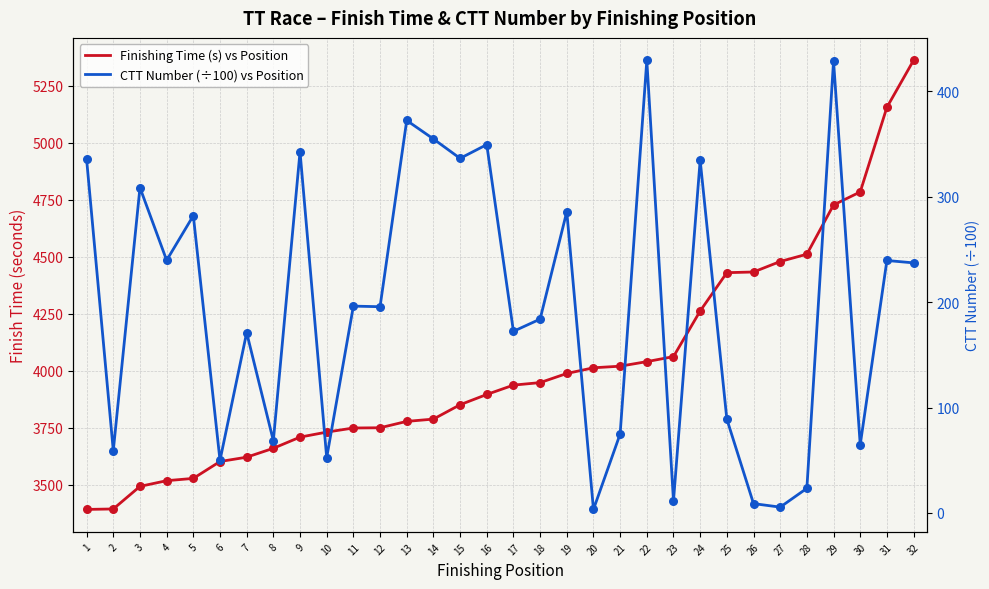

Is the value of Finishing Time (s) vs Position at 27 greater than the value of CTT Number (÷100) vs Position at 26?

Yes